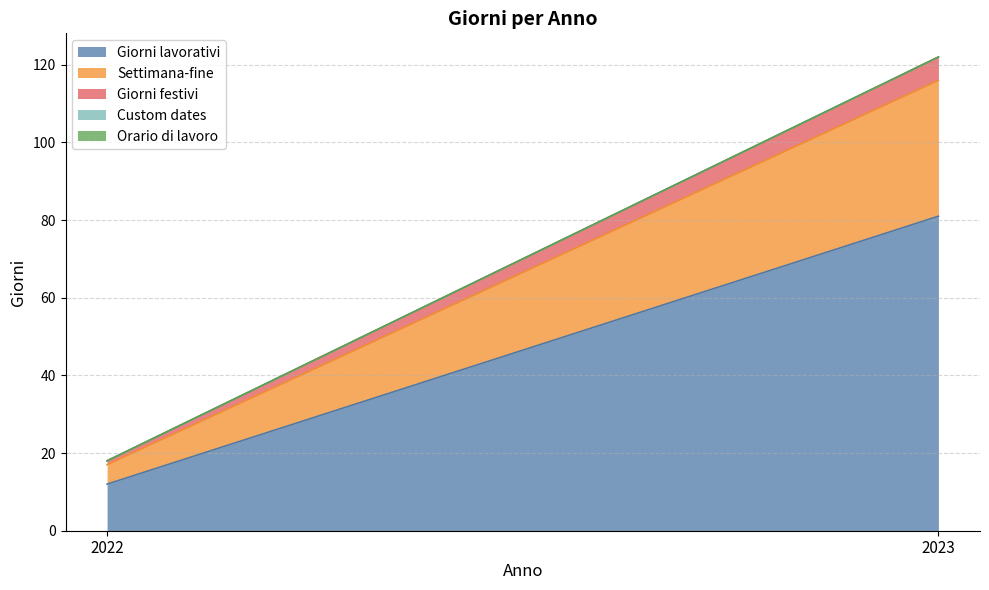

Does the chart display data point markers on the line(s)?

No